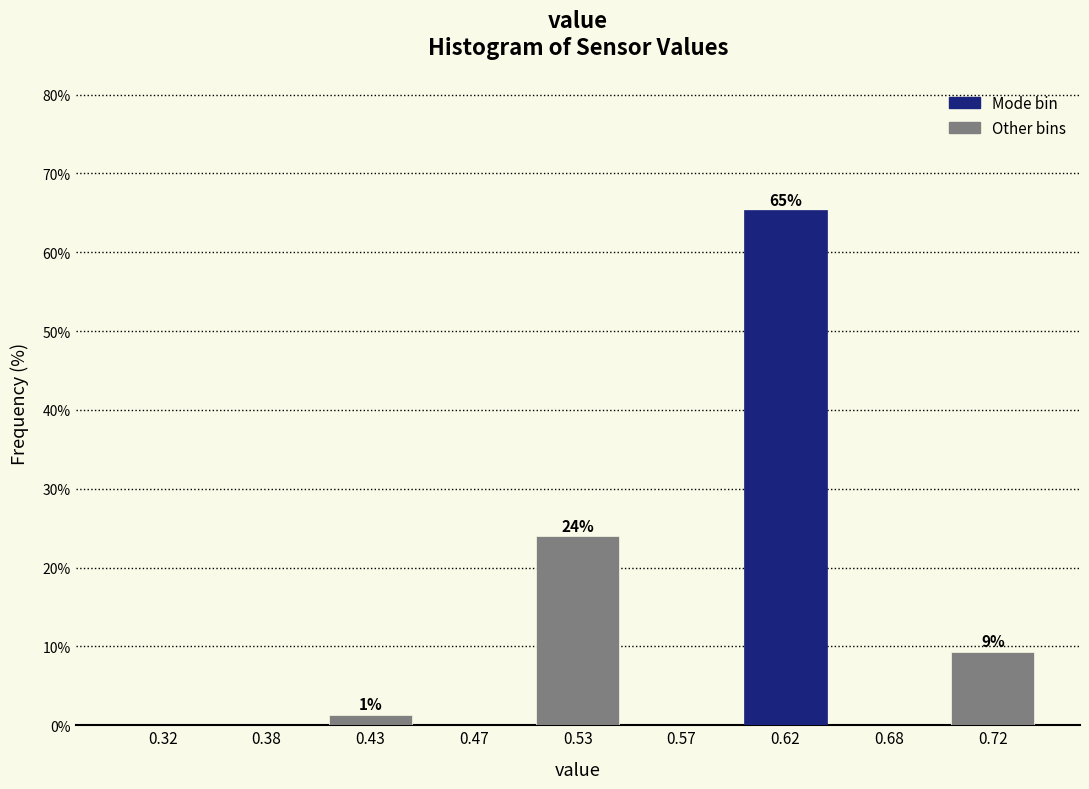

Reading left to right, what are all the values shown in this chart?

0.32=0.0	0.38=0.0	0.43=1.3	0.47=0.0	0.53=24.0	0.57=0.0	0.62=65.3	0.68=0.0	0.72=9.3